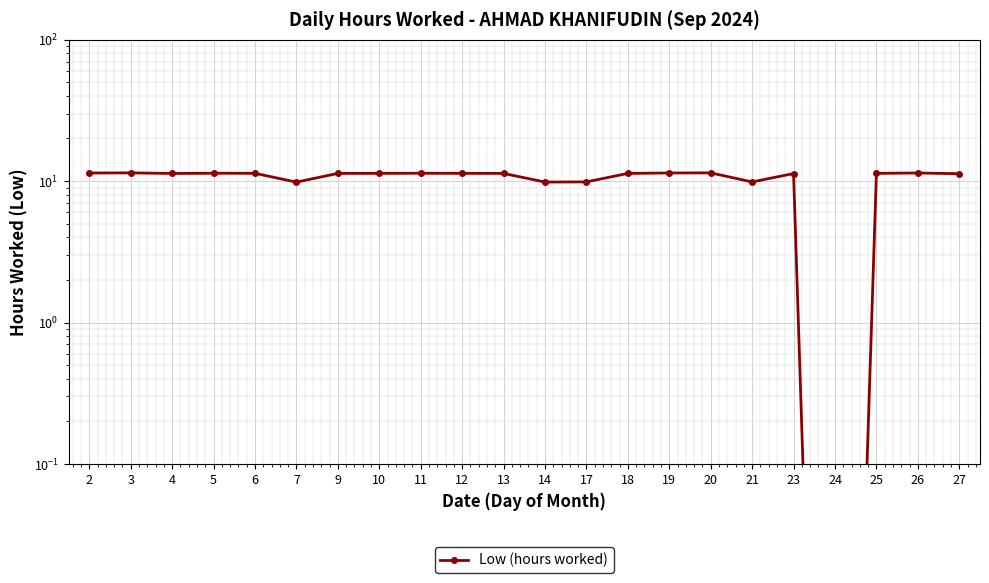

Approximately how many times larger is the value at 4 compared to 6?

1.0